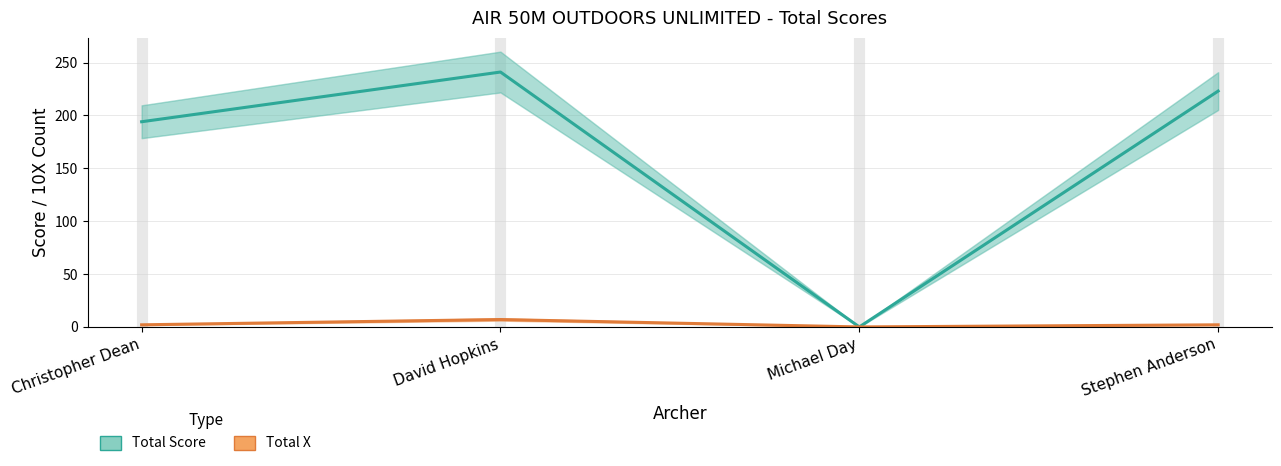

True or false: Total Score and Total X cross at least once.

False